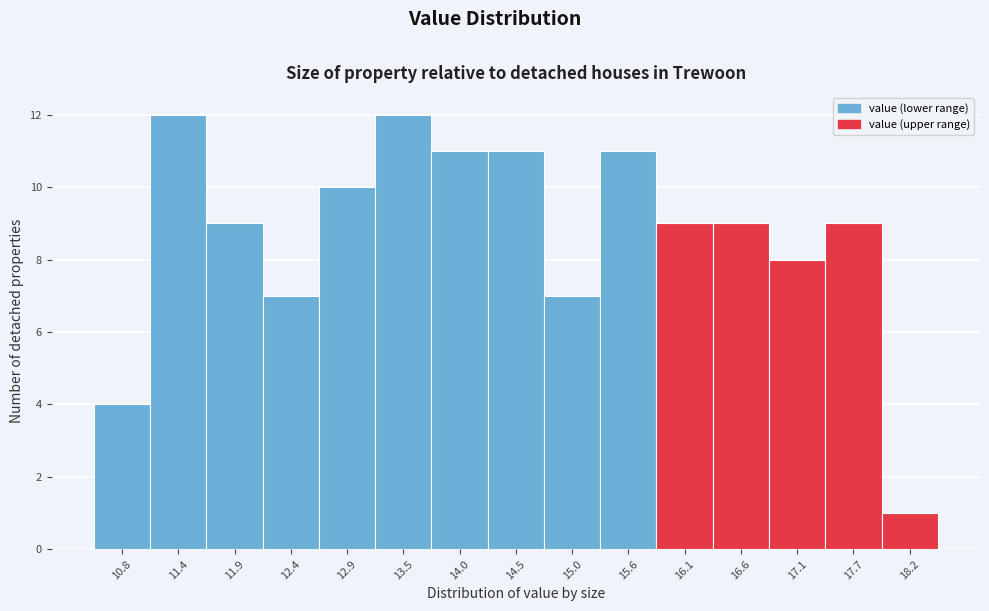

Reading left to right, transcribe this chart: for each bar, give the range it covers on the x-axis and its height. Neither the bar edges nor the heights are printed on the chart, so give them approximately, as read against the axes.

10.6 to 11.1: 4
11.1 to 11.6: 12
11.6 to 12.1: 9
12.1 to 12.7: 7
12.7 to 13.2: 10
13.2 to 13.7: 12
13.7 to 14.2: 11
14.2 to 14.8: 11
14.8 to 15.3: 7
15.3 to 15.8: 11
15.8 to 16.3: 9
16.3 to 16.9: 9
16.9 to 17.4: 8
17.4 to 17.9: 9
17.9 to 18.5: 1